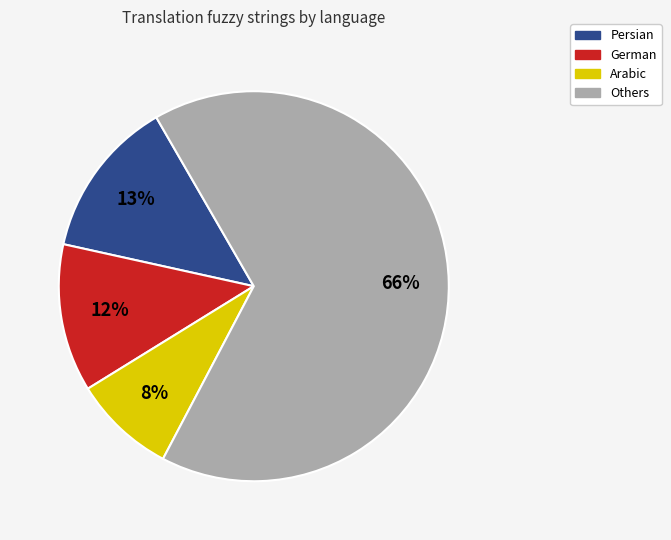

Does any single category account for the majority?

Yes